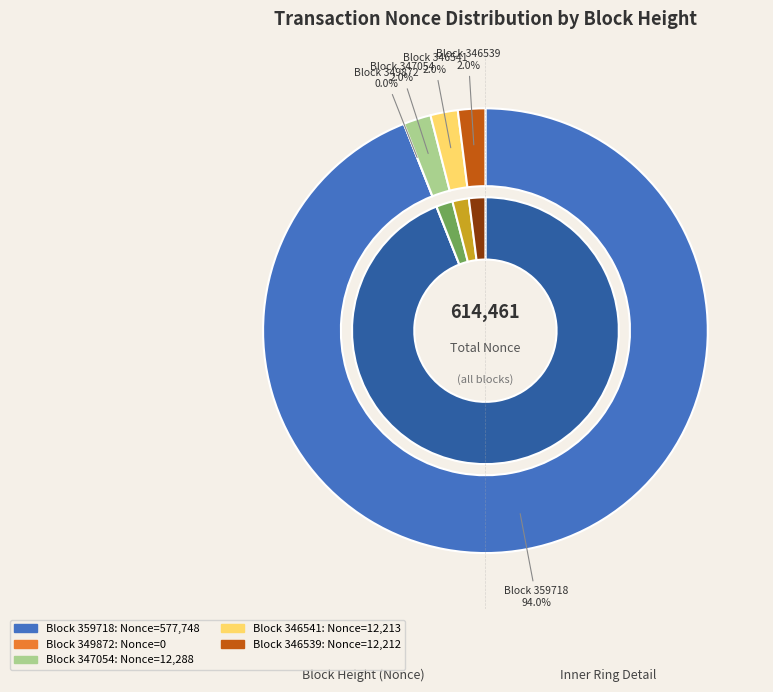

True or false: 359718 accounts for 94% of the total.

True